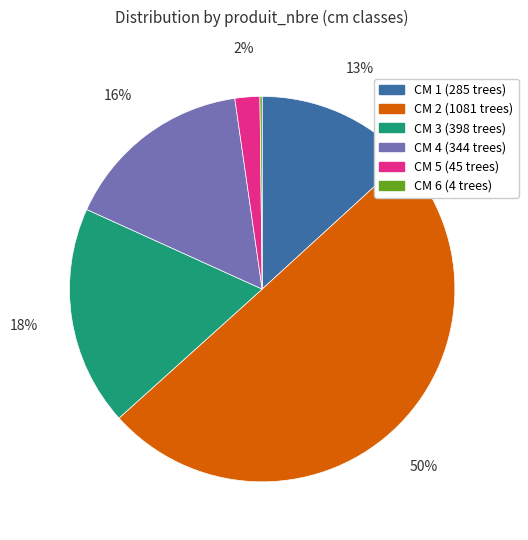

To the nearest percent, what is the average slice percentage?

17%